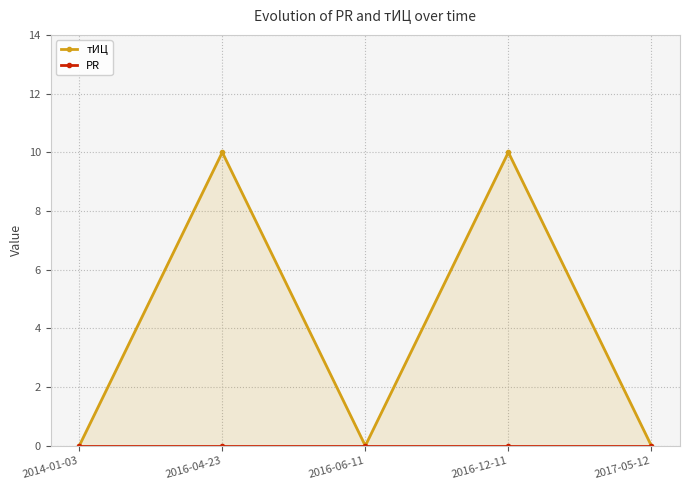

What is the sum of all тИЦ values?

20